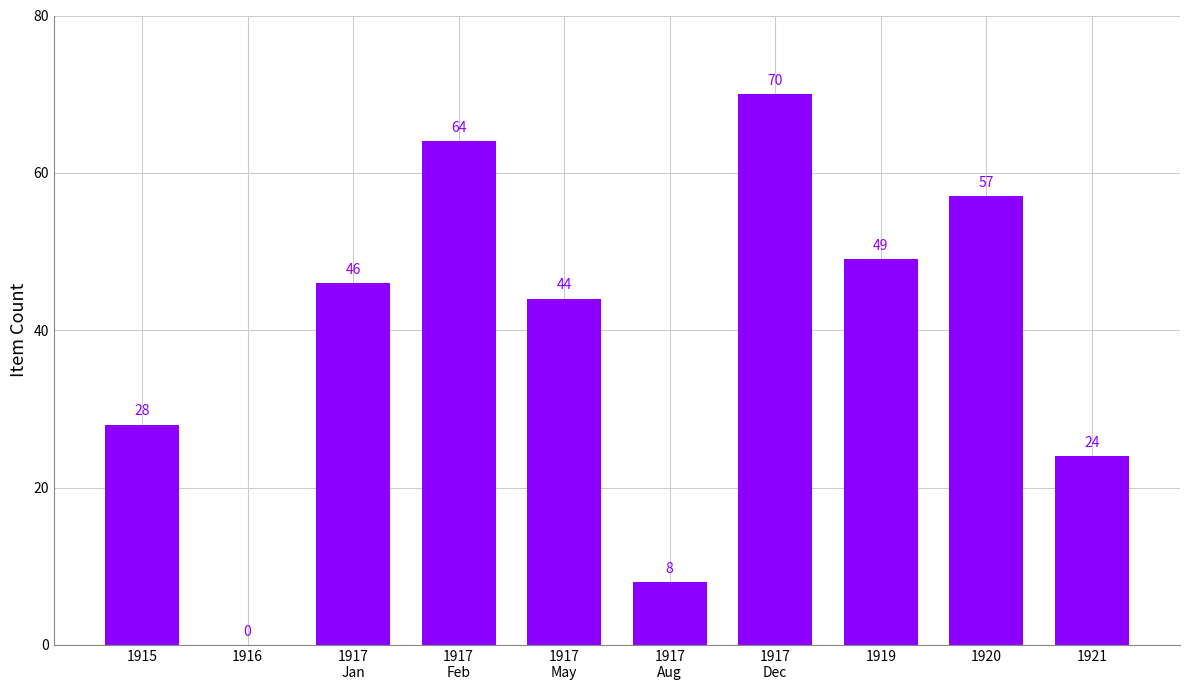

Where is the data nearest to the value 35?

1915